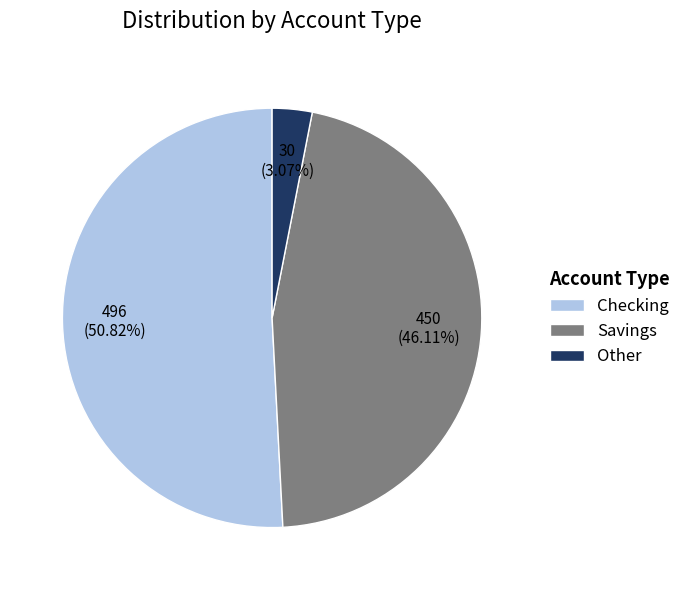

Which slice is the largest?

Checking